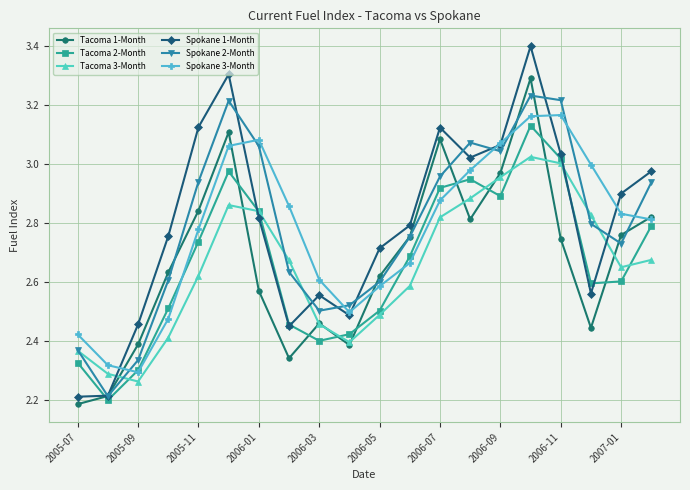

Which series has the largest range (max minus min)?

Spokane 1-Month